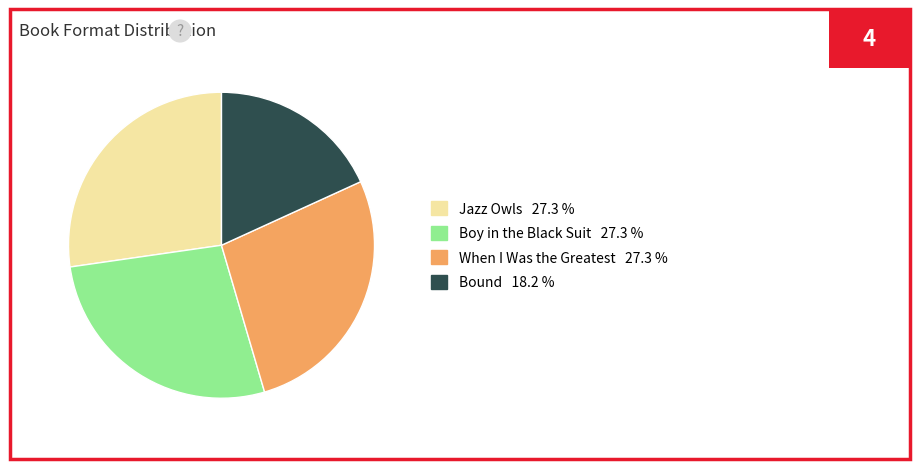

How many segments does this pie chart have?

4